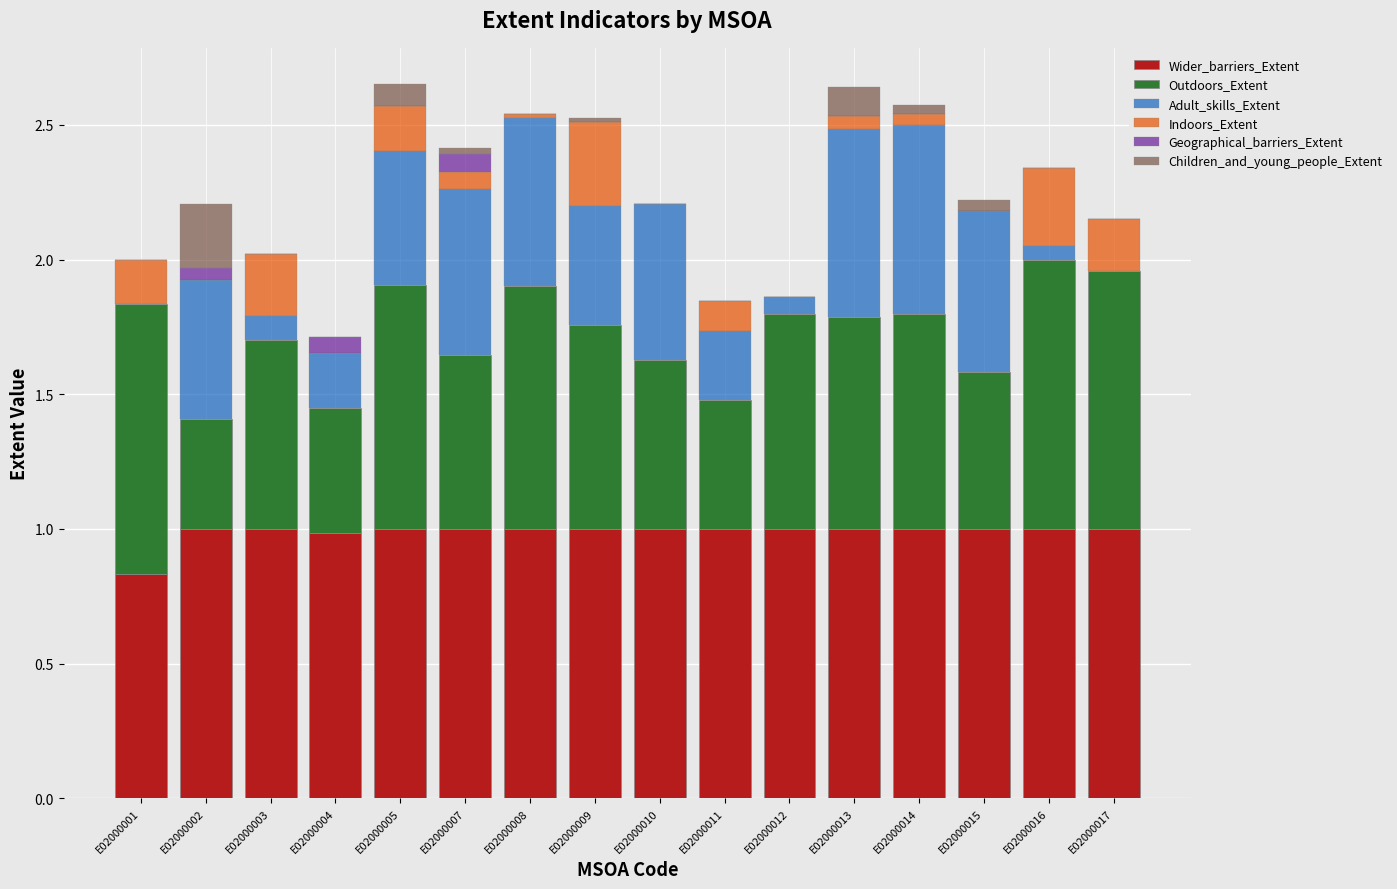

True or false: Wider_barriers_Extent has a value of 1.0 at E02000002.

True